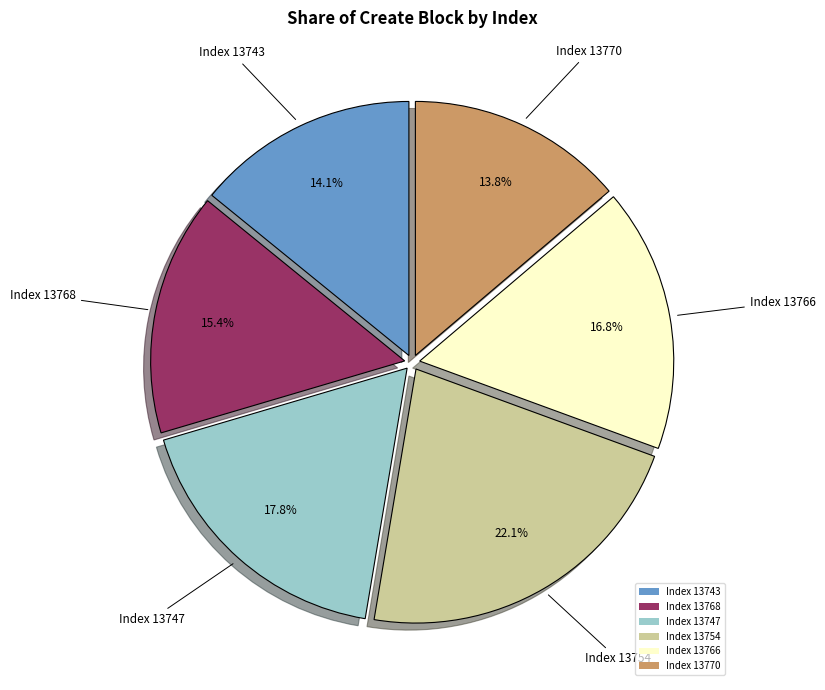

Count the number of slices in the pie.

6